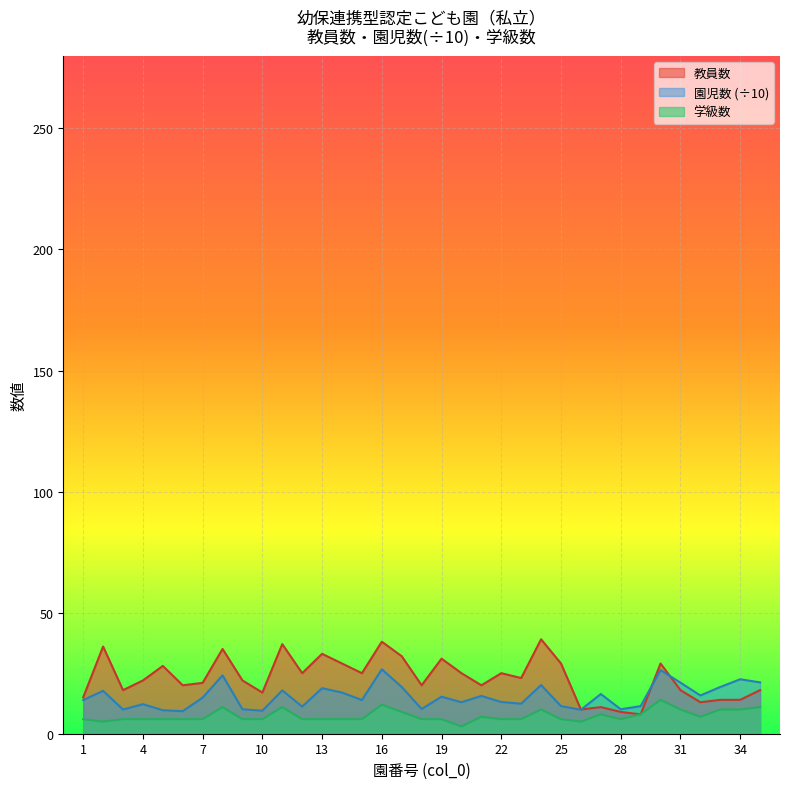

What is the total value across all series at 7?

41.9